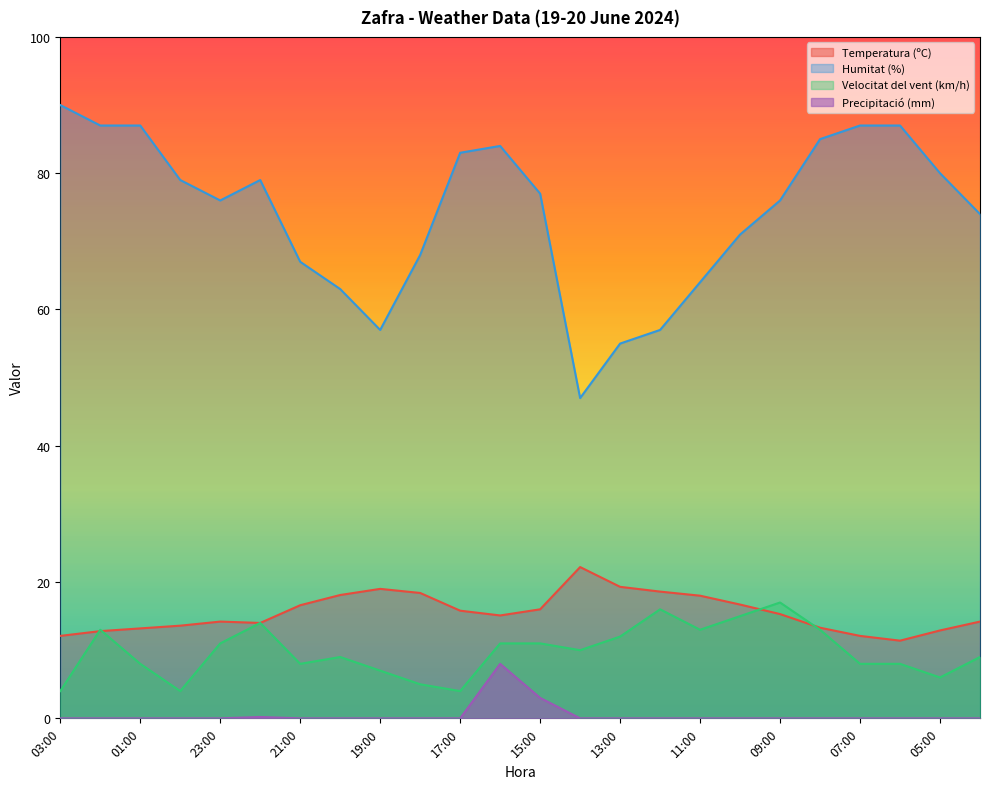

How many data points in Velocitat del vent (km/h) are less than 10?

12